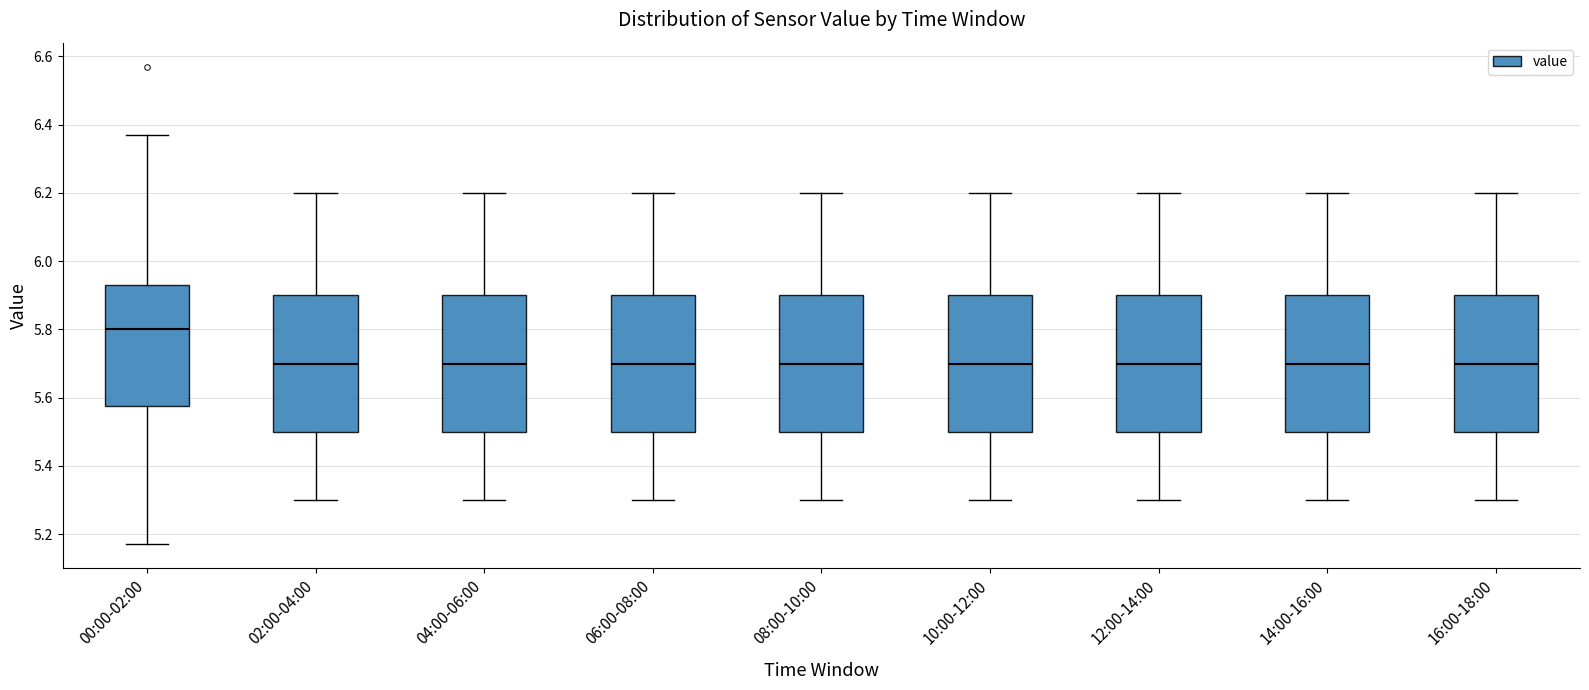

Reading left to right, transcribe this box plot: for each box, give where its median line is, the range the box spans, and where its two whiskers end, as read against the y-axis. The values are not printed on the chart, so give them approximately, as read against the axis.

00:00-02:00: median 5.80, box 5.58 to 5.94, whiskers 5.18 to 6.38
02:00-04:00: median 5.70, box 5.50 to 5.90, whiskers 5.30 to 6.20
04:00-06:00: median 5.70, box 5.50 to 5.90, whiskers 5.30 to 6.20
06:00-08:00: median 5.70, box 5.50 to 5.90, whiskers 5.30 to 6.20
08:00-10:00: median 5.70, box 5.50 to 5.90, whiskers 5.30 to 6.20
10:00-12:00: median 5.70, box 5.50 to 5.90, whiskers 5.30 to 6.20
12:00-14:00: median 5.70, box 5.50 to 5.90, whiskers 5.30 to 6.20
14:00-16:00: median 5.70, box 5.50 to 5.90, whiskers 5.30 to 6.20
16:00-18:00: median 5.70, box 5.50 to 5.90, whiskers 5.30 to 6.20